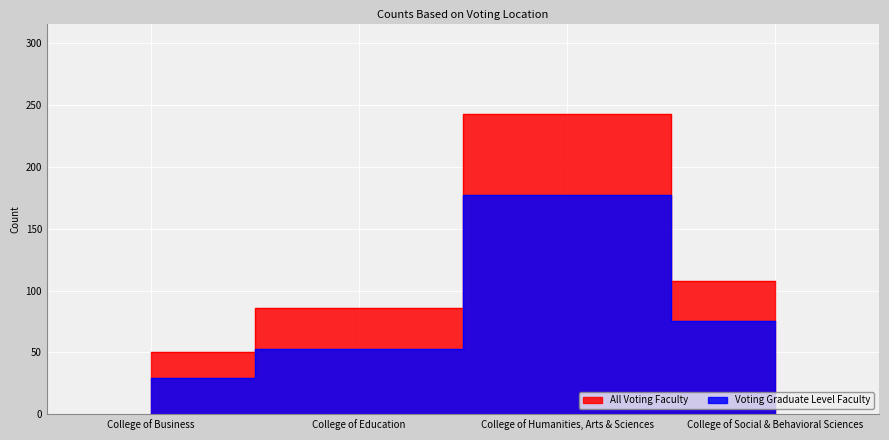

Reading left to right, extract all data points from this chart.

All Voting Faculty: 50	86	243	108
Voting Graduate Level Faculty: 29	53	177	75